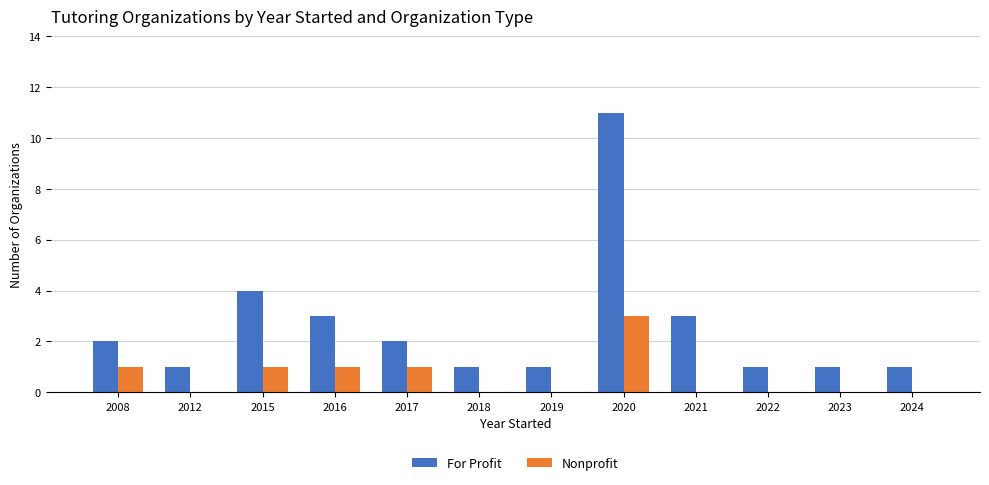

Is it true that Nonprofit equals 2 at 2015?

False